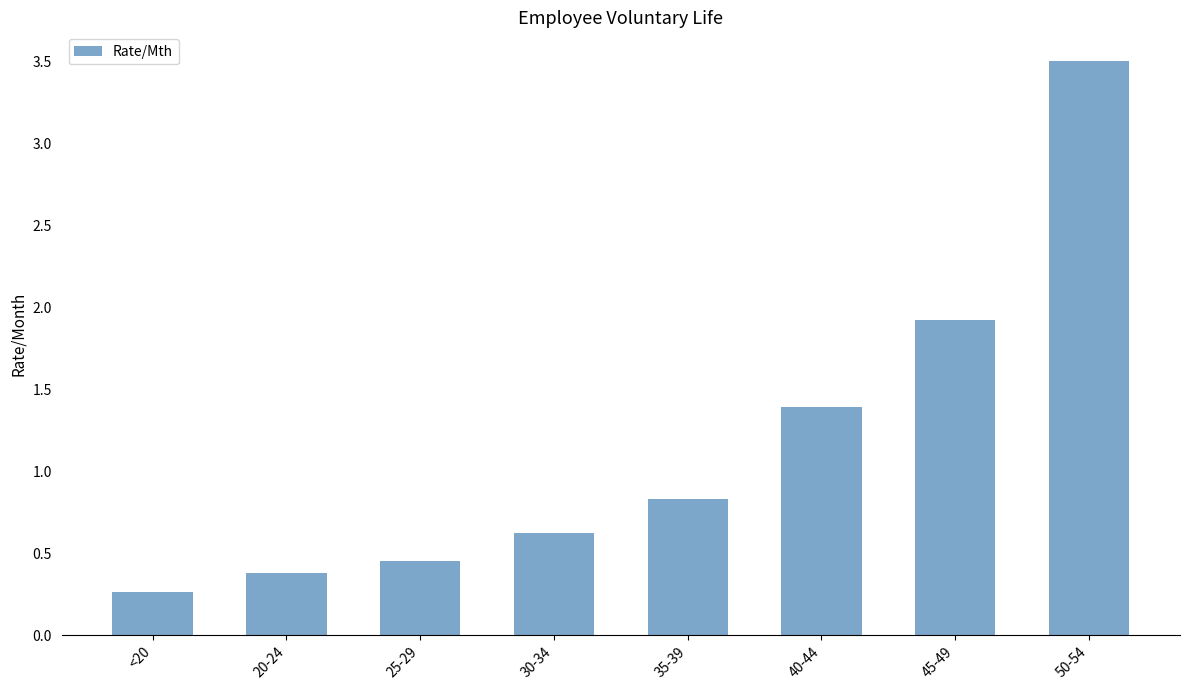

True or false: the data shows 1.9 at 45-49.

True